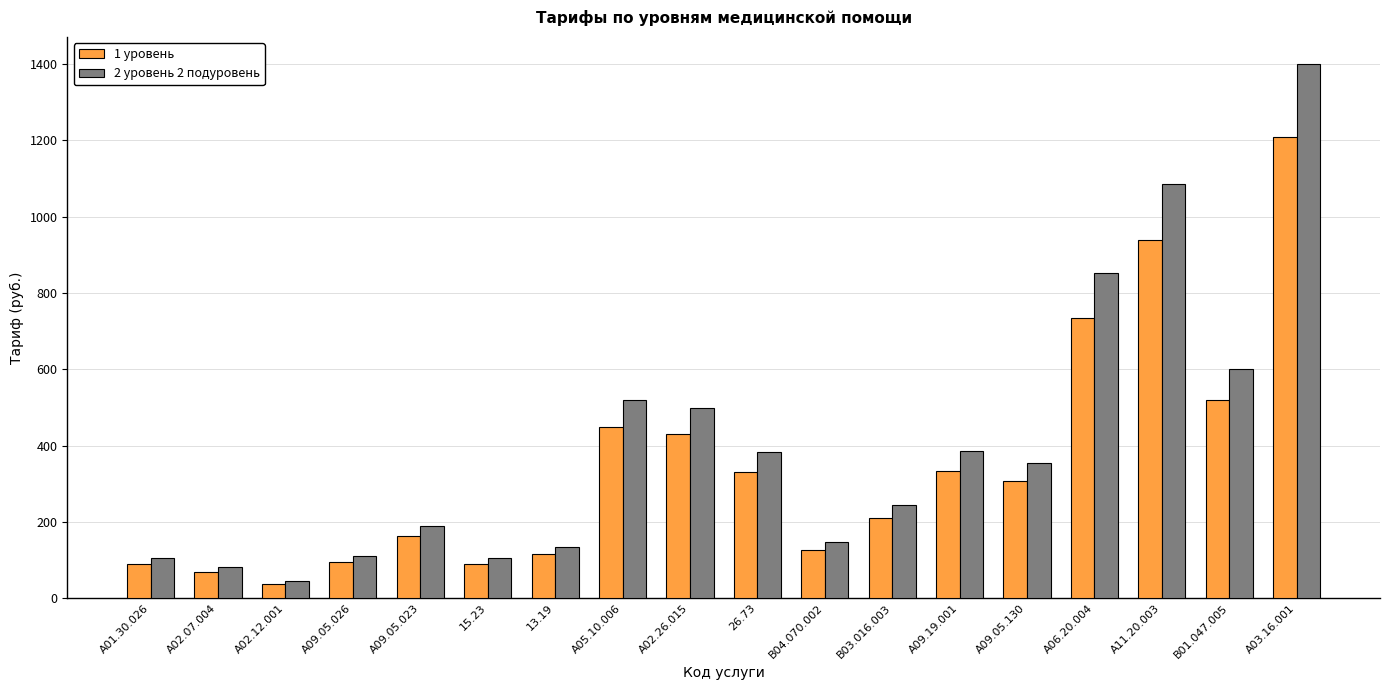

Which category has the lowest value in the 2 уровень 2 подуровень series?

А02.12.001